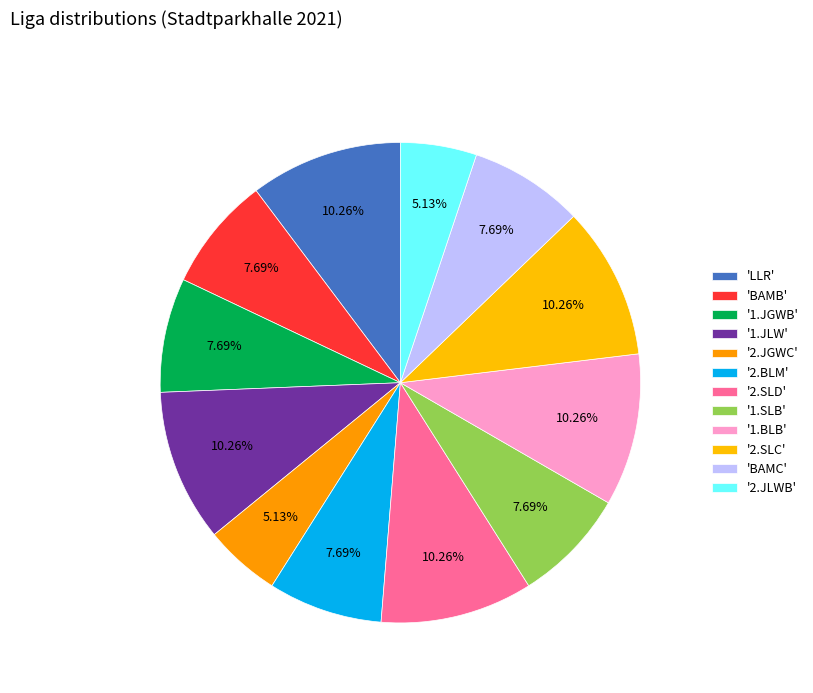

Which category has the smallest portion of the pie?

2.JGWC